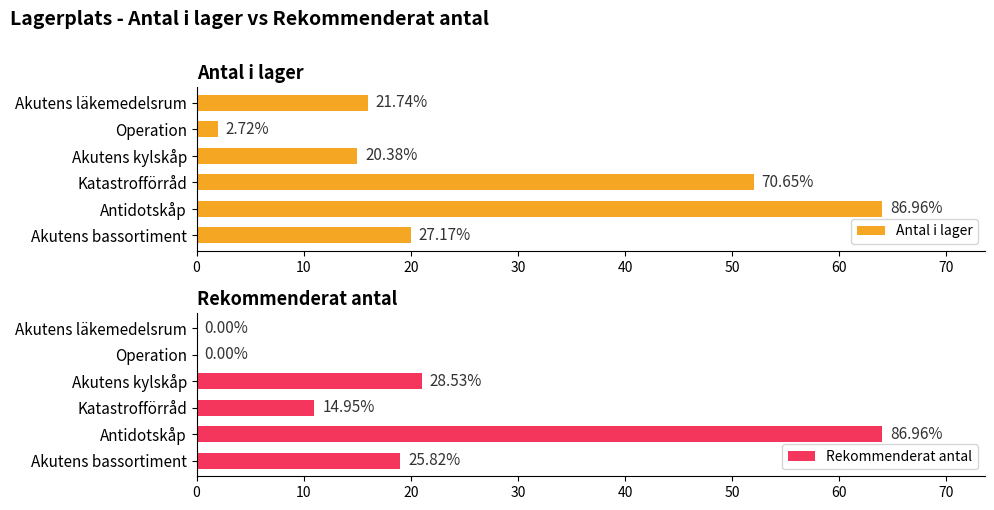

What is the average value of the Rekommenderat antal series?

19